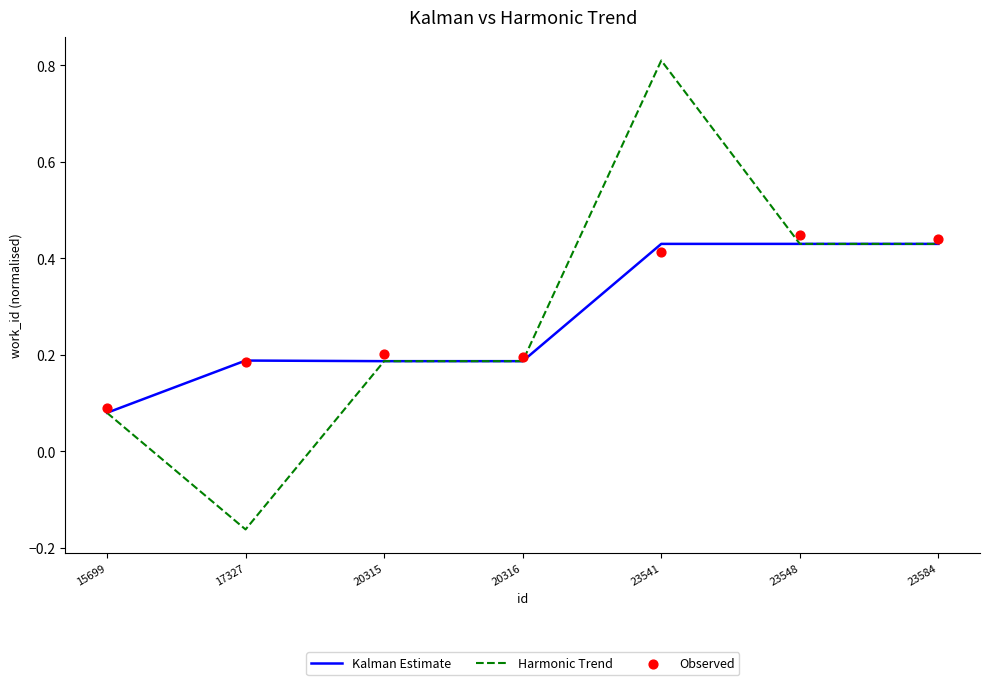

At how many categories does at least one series exceed 0?

7